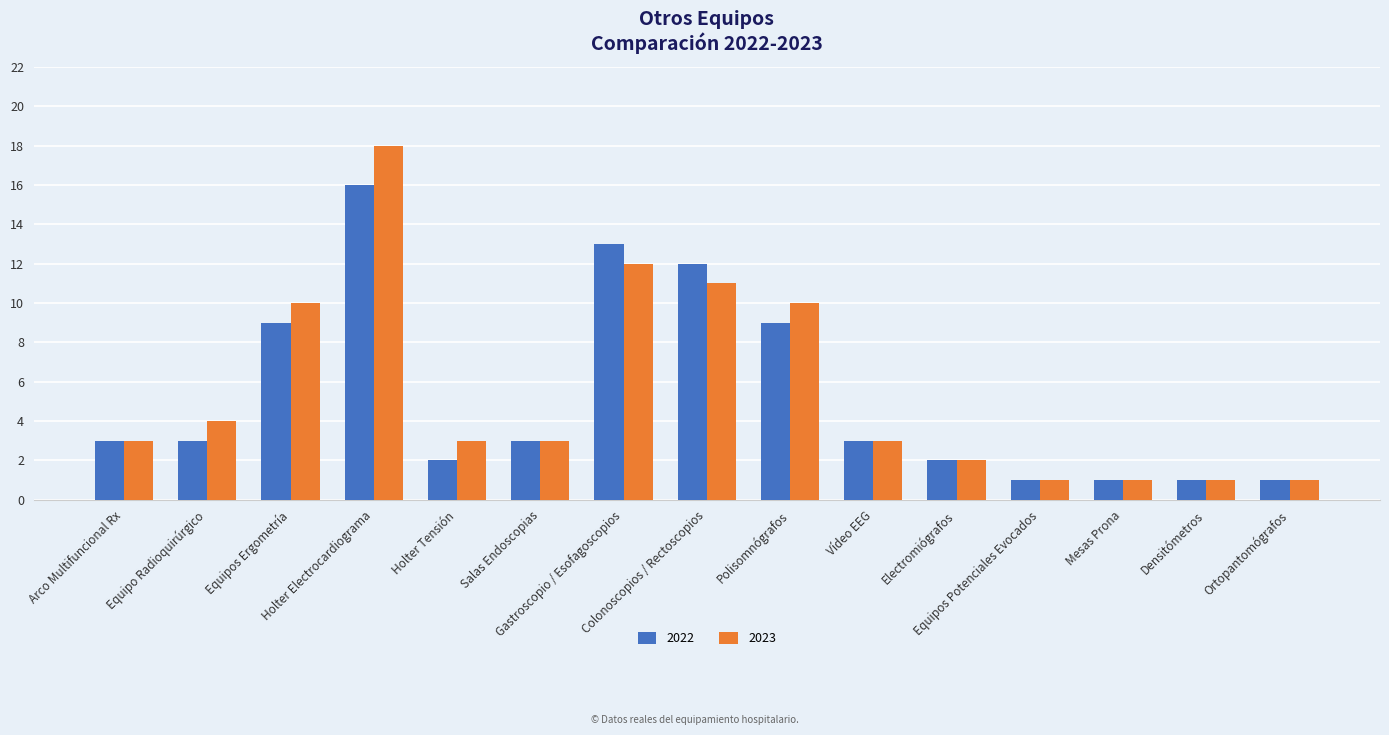

What is the label of the 8th bar from the right?

Colonoscopios / Rectoscopios